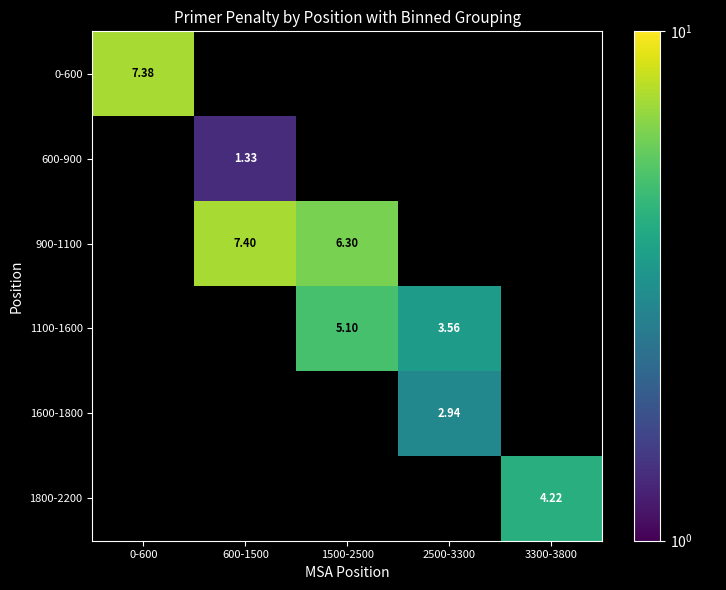

Count the number of categories in the chart.

5